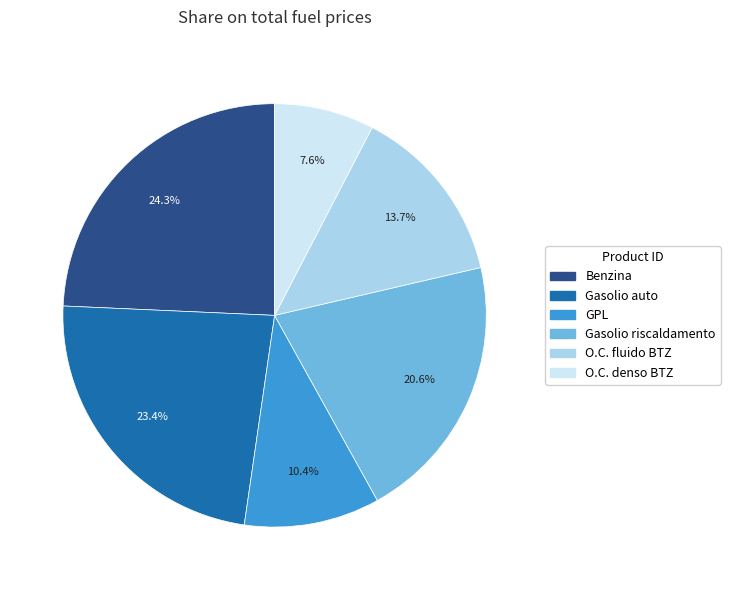

What is the largest slice in the pie chart?

Benzina